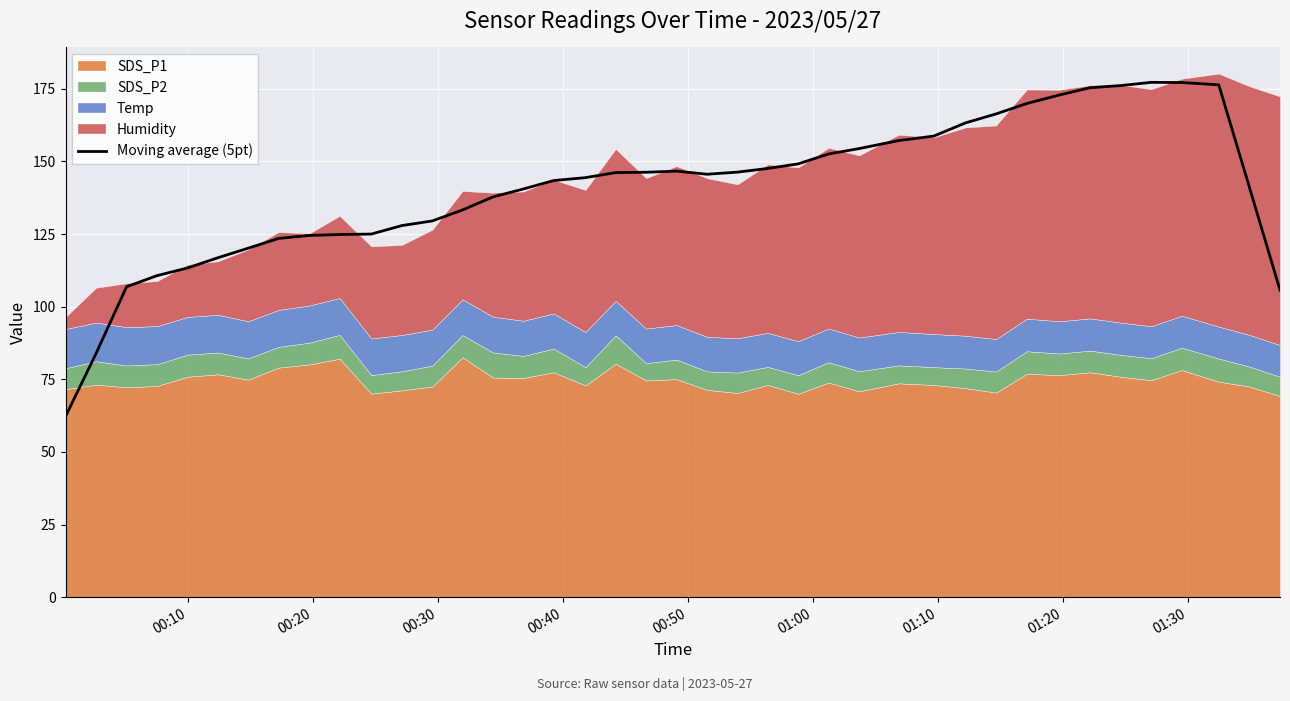

What is the minimum value for Moving average (5pt)?

62.2